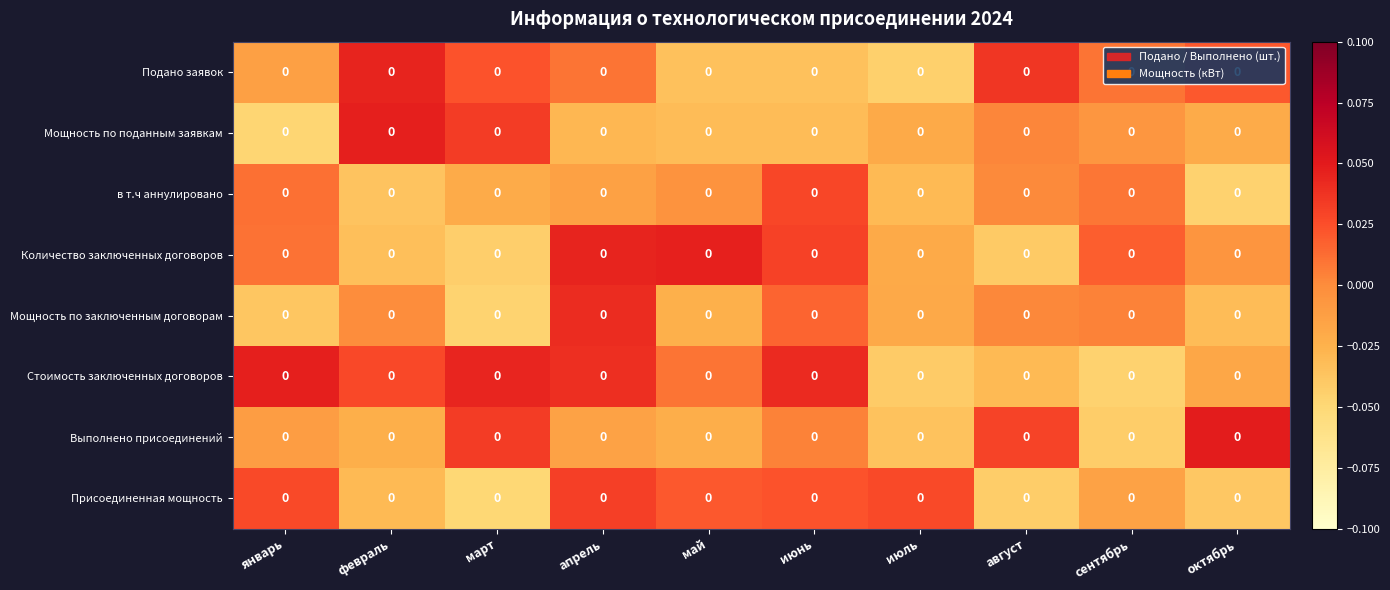

At which category does the chart reach its minimum across all series?

март